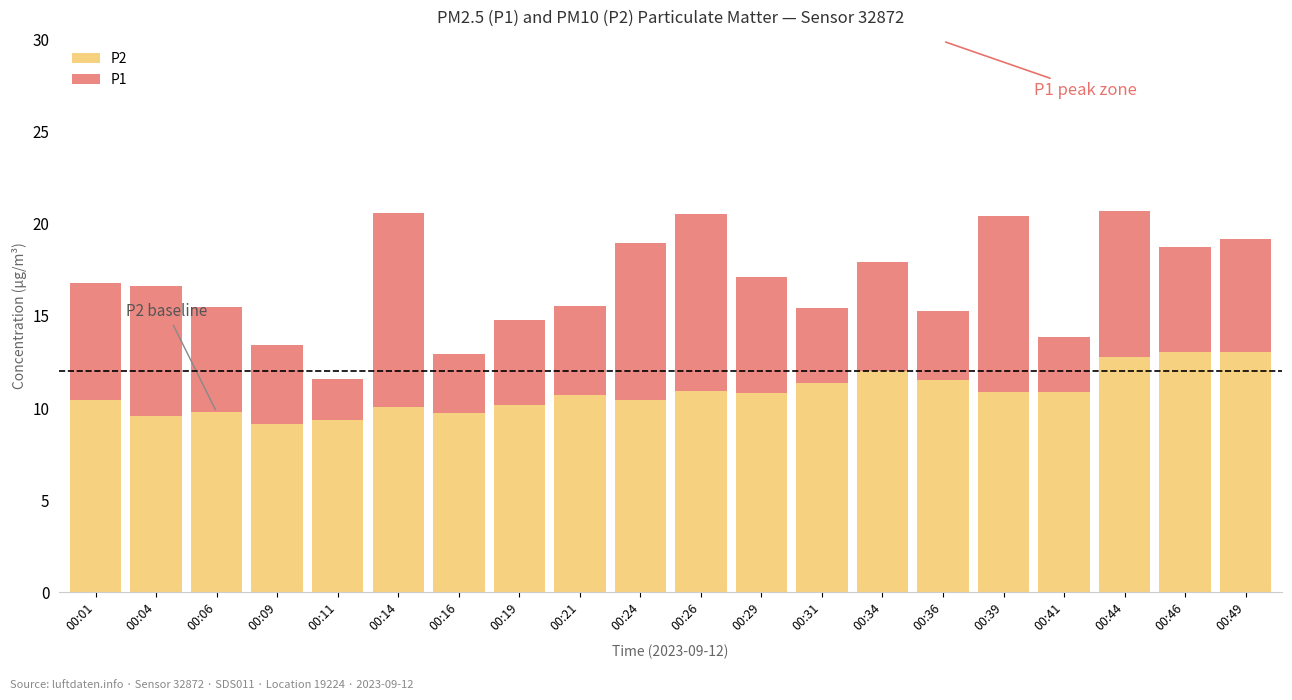

What is the approximate value of P2 at 00:21?

10.7